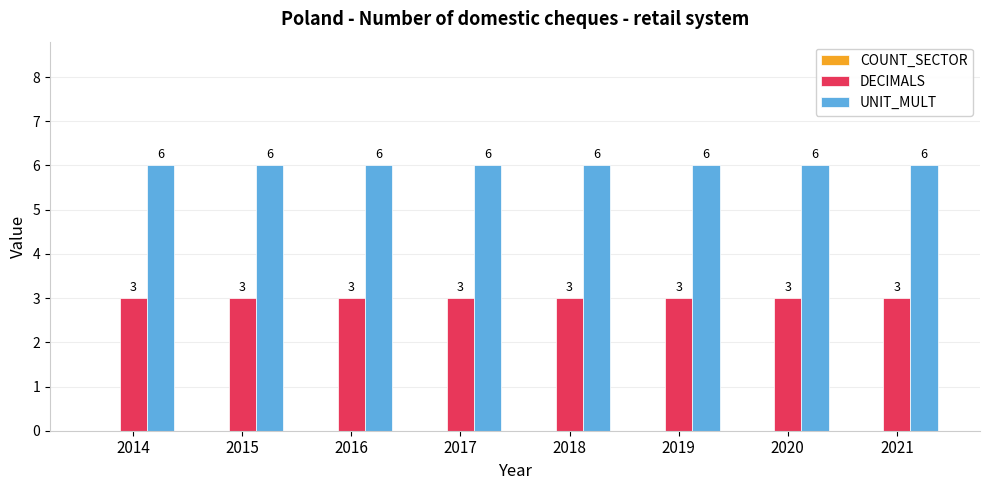

How many groups of bars are there?

8